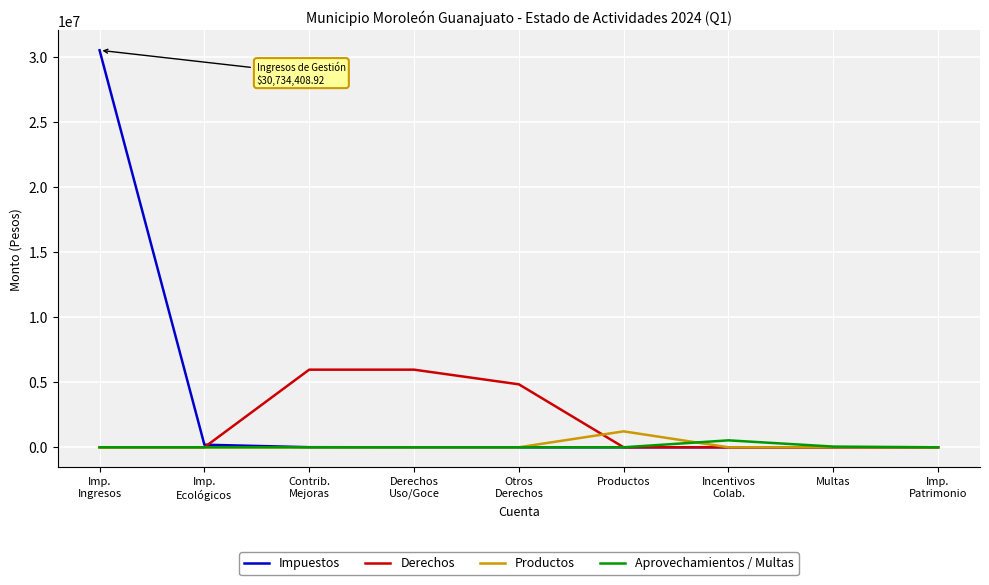

Which series has the largest range (max minus min)?

Impuestos